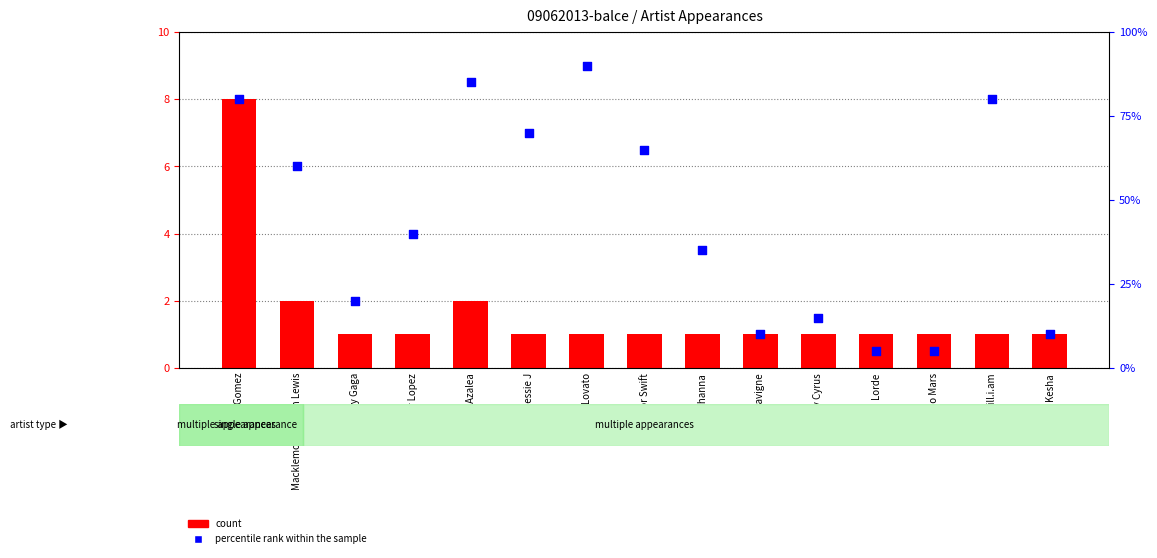

Which series reaches the maximum Y coordinate?

percentile rank within the sample